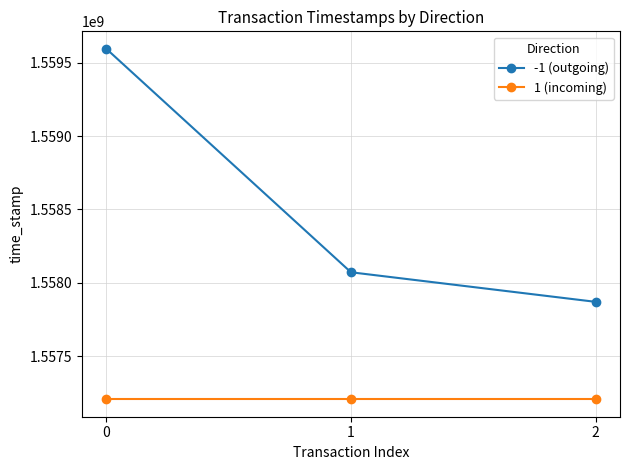

What are all the series names shown in the legend?

-1 (outgoing), 1 (incoming)